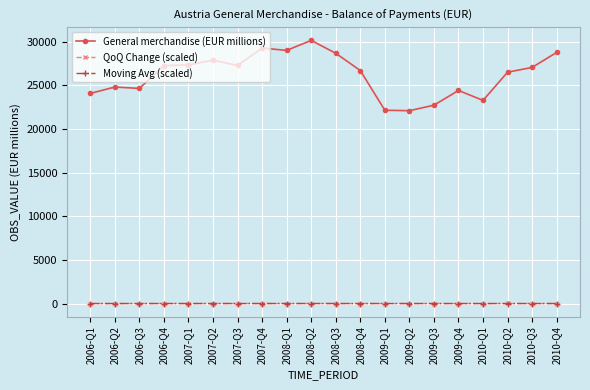

Is it true that Moving Avg (scaled) equals 12.6 at 2006-Q4?

True